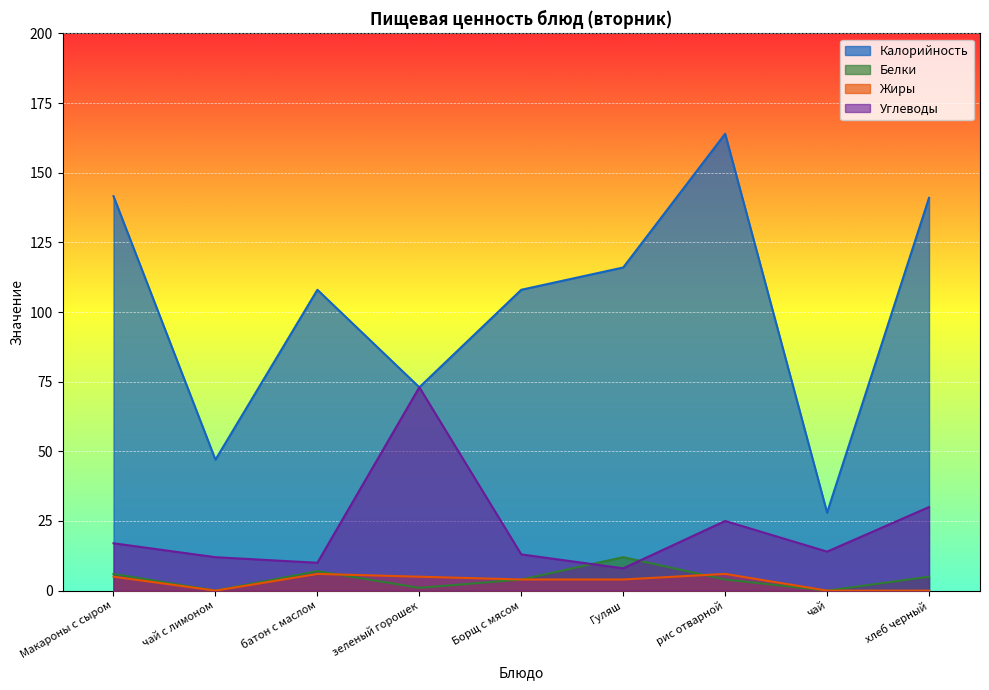

After their last crossing, which series has the higher values: Белки or Углеводы?

Углеводы